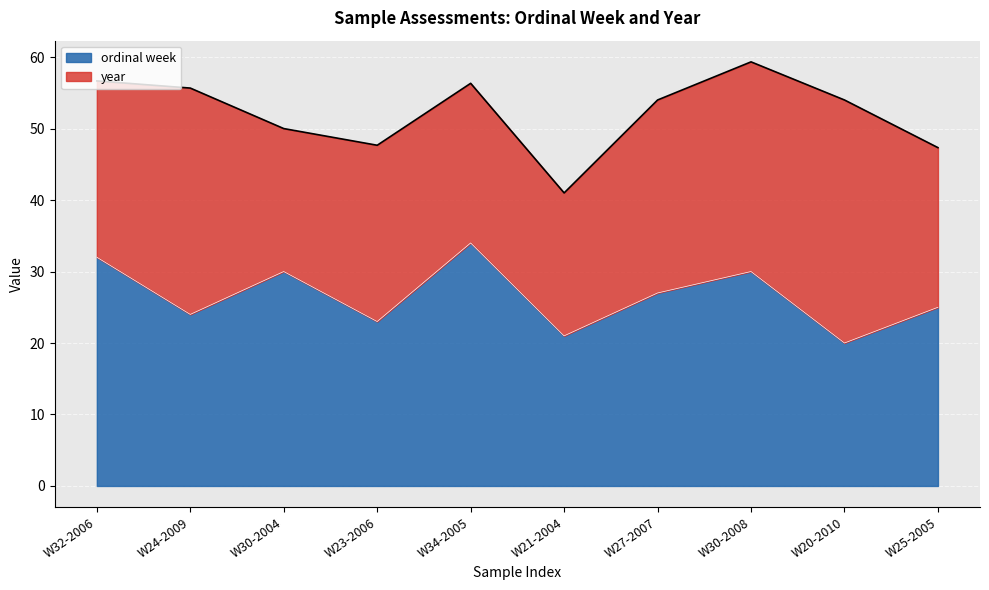

What is the ratio of the value at W32-2006 to the value at W24-2009?

1.3